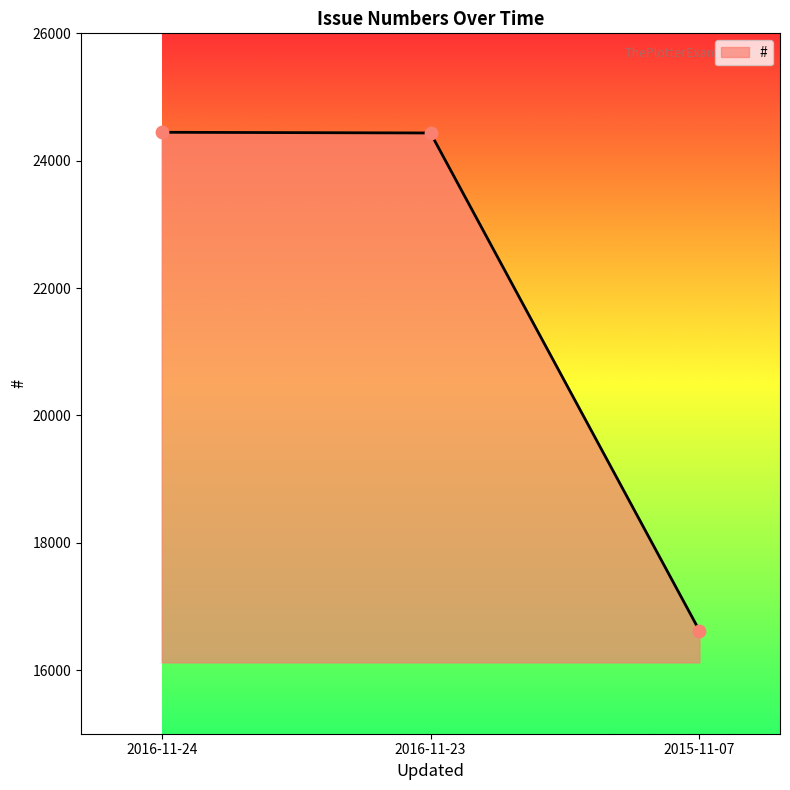

Between 2015-11-07 and 2016-11-24, which is larger?

2016-11-24